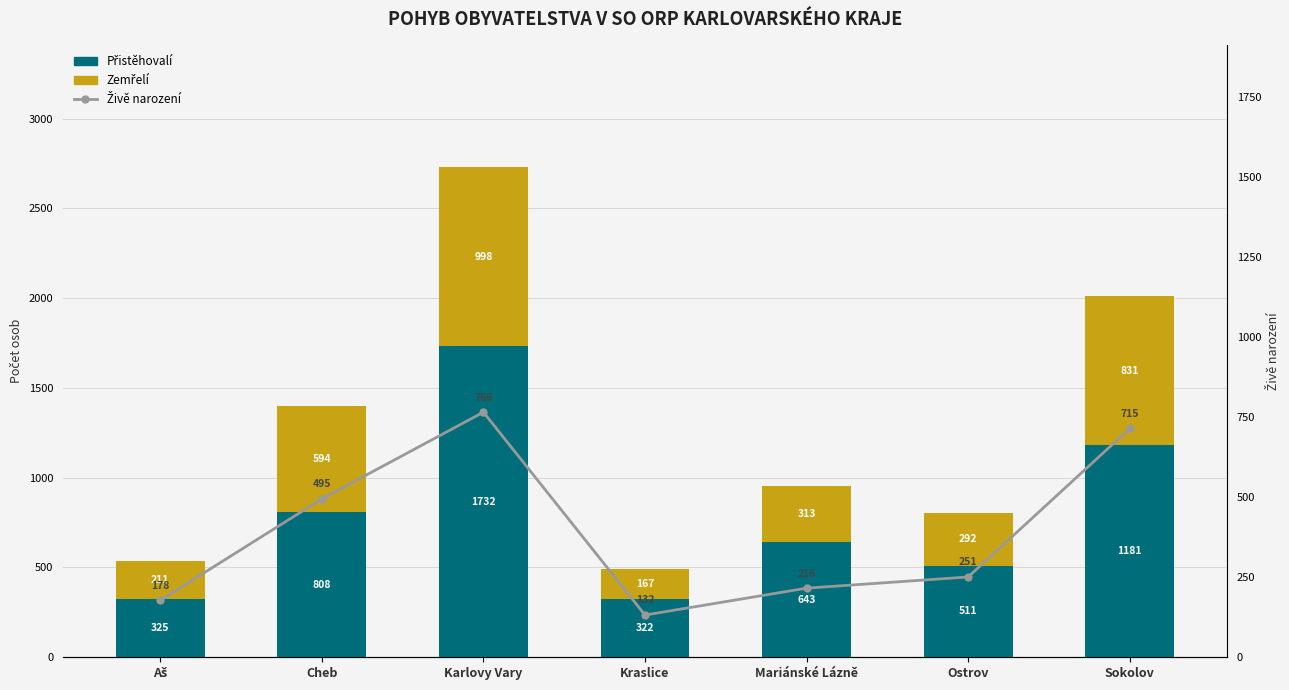

At how many categories does at least one series exceed 955?

2